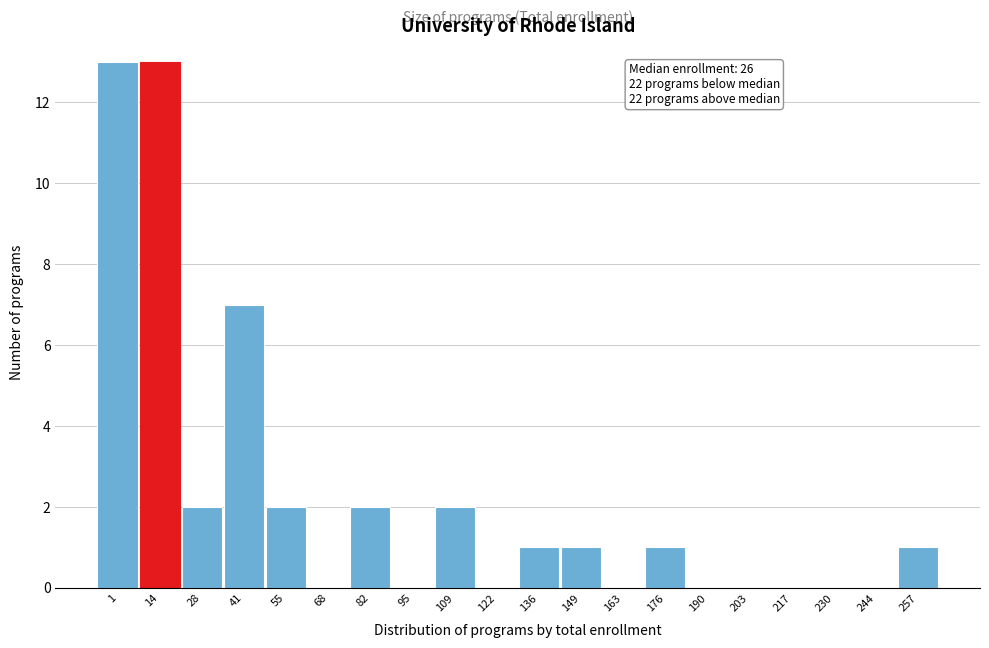

Reading left to right, transcribe all the data shown in this chart.

1=13	14=13	28=2	41=7	55=2	68=0	82=2	95=0	109=2	122=0	136=1	149=1	163=0	176=1	190=0	203=0	217=0	230=0	244=0	257=1